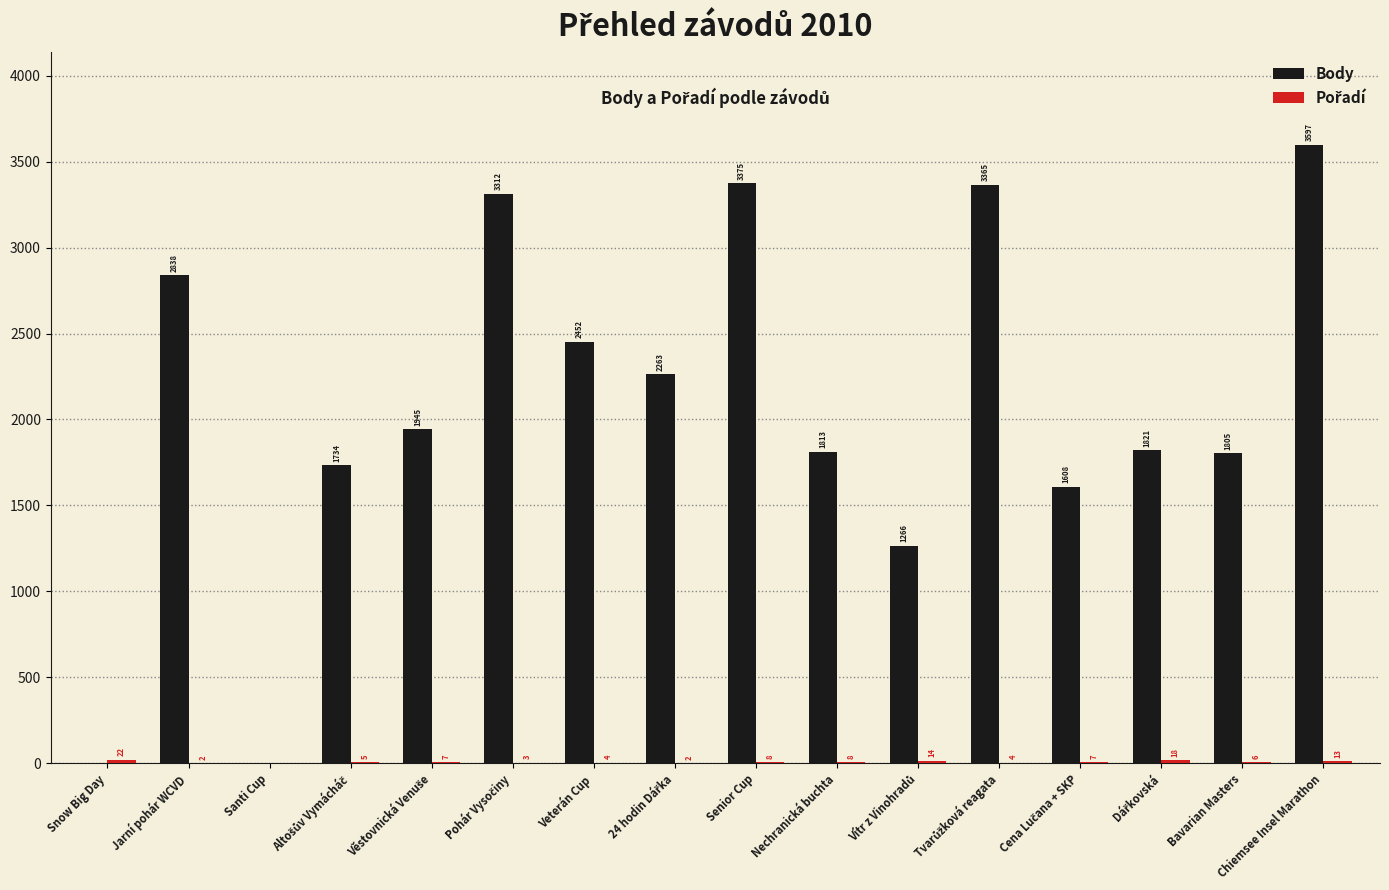

Where does the Body series first go above 1945?

Jarní pohár WCVD